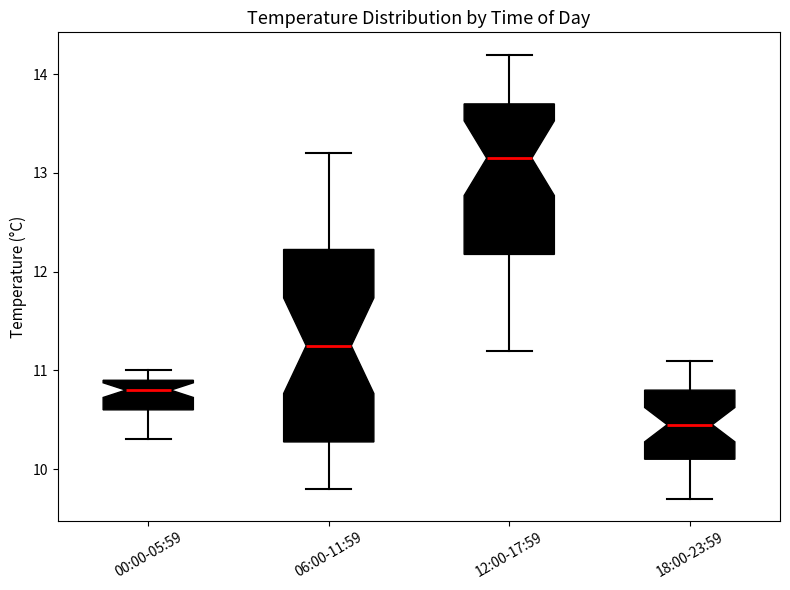

Where is the lower edge of the box for 12:00-17:59 on the y-axis? The values are not printed on the chart, so give them approximately, as read against the axis.

12.2